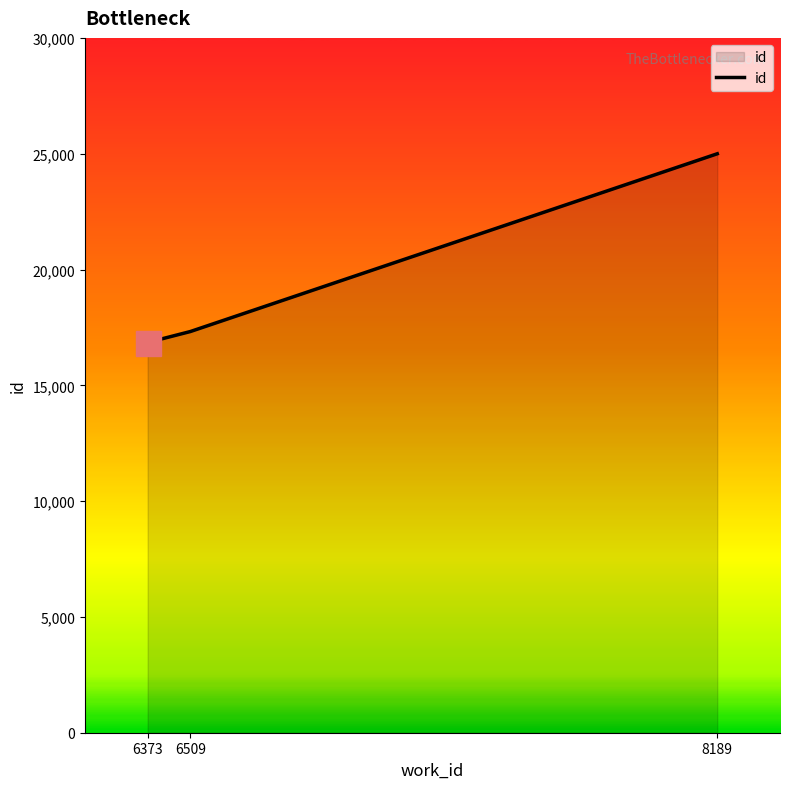

Is it true that the value at 8189 is 24997?

True